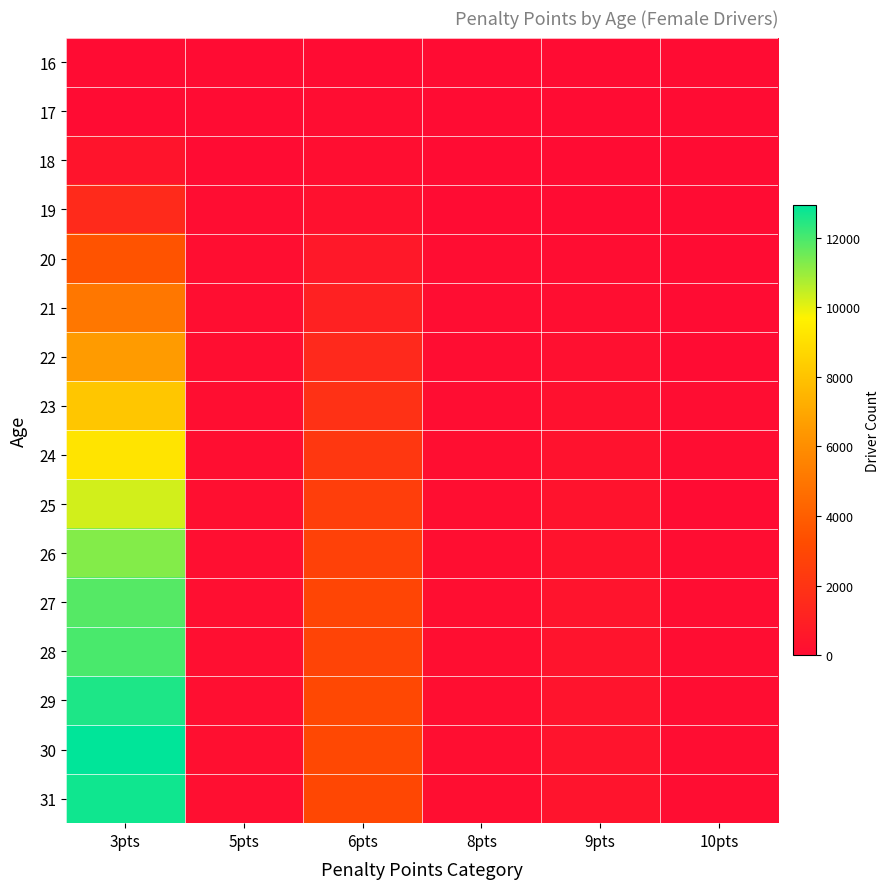

Reading left to right, transcribe all the data shown in this chart.

16: 3pts=1	5pts=0	6pts=0	8pts=0	9pts=0	10pts=0
17: 3pts=21	5pts=2	6pts=31	8pts=1	9pts=0	10pts=1
18: 3pts=427	5pts=16	6pts=83	8pts=16	9pts=3	10pts=0
19: 3pts=1517	5pts=59	6pts=265	8pts=23	9pts=17	10pts=0
20: 3pts=3512	5pts=94	6pts=591	8pts=40	9pts=46	10pts=9
21: 3pts=5057	5pts=96	6pts=1055	8pts=34	9pts=104	10pts=11
22: 3pts=6540	5pts=121	6pts=1455	8pts=52	9pts=199	10pts=18
23: 3pts=8112	5pts=106	6pts=1849	8pts=65	9pts=239	10pts=29
24: 3pts=9202	5pts=119	6pts=2187	8pts=76	9pts=293	10pts=40
25: 3pts=10269	5pts=156	6pts=2530	8pts=83	9pts=331	10pts=23
26: 3pts=11253	5pts=136	6pts=2679	8pts=94	9pts=355	10pts=41
27: 3pts=11824	5pts=151	6pts=2896	8pts=106	9pts=394	10pts=37
28: 3pts=11982	5pts=143	6pts=2814	8pts=95	9pts=384	10pts=38
29: 3pts=12530	5pts=137	6pts=3011	8pts=93	9pts=387	10pts=57
30: 3pts=12921	5pts=156	6pts=3039	8pts=104	9pts=395	10pts=51
31: 3pts=12697	5pts=134	6pts=3003	8pts=101	9pts=393	10pts=56